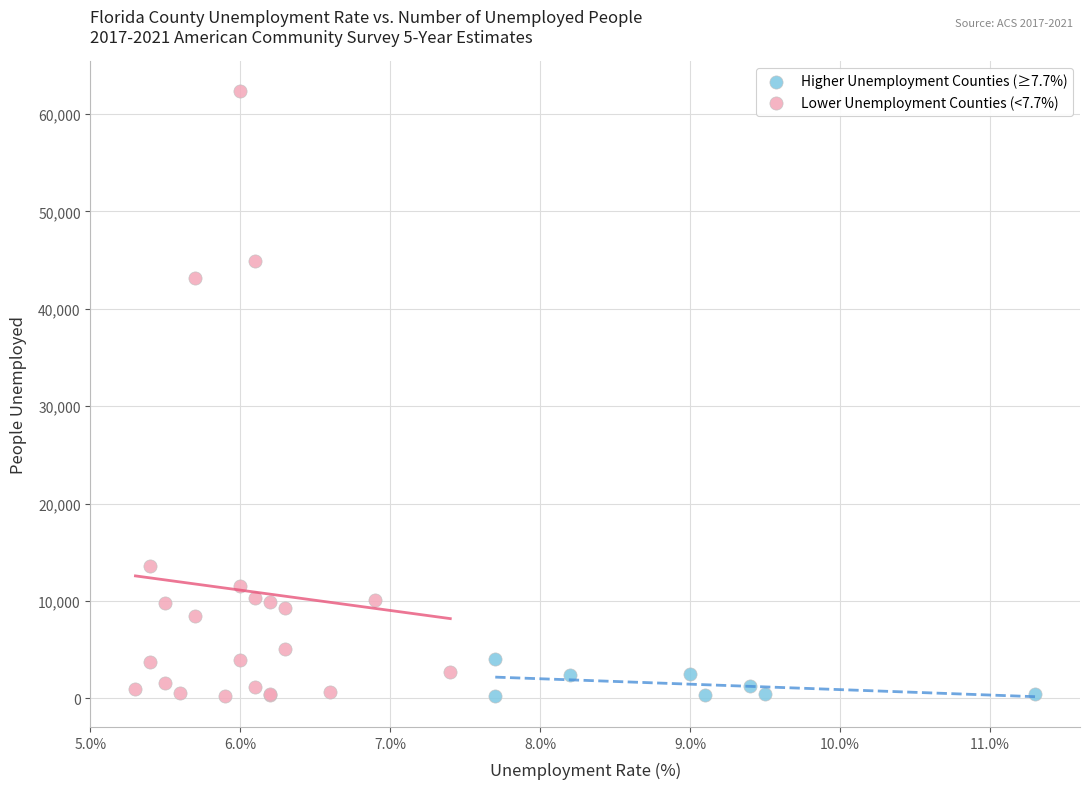

Which series has the largest Y range (max minus min)?

Lower Unemployment Counties (<7.7%)